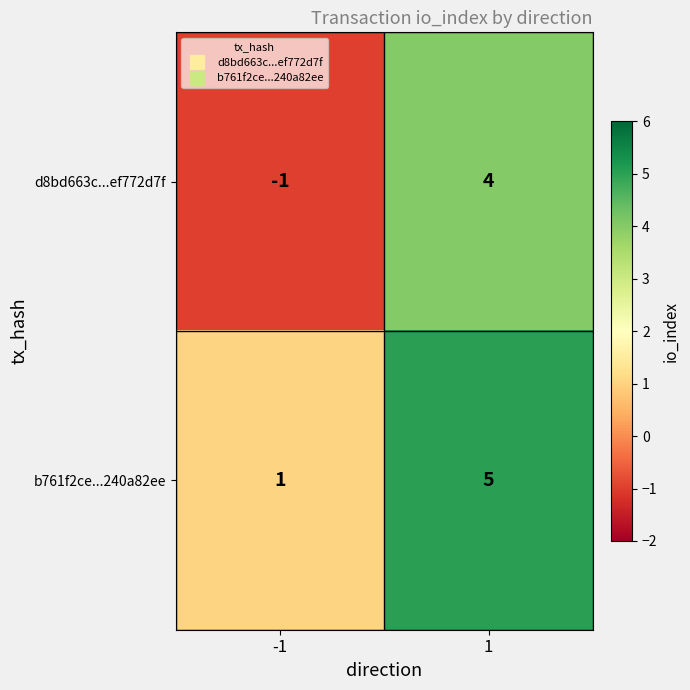

At which category does the chart reach its peak across all series?

1